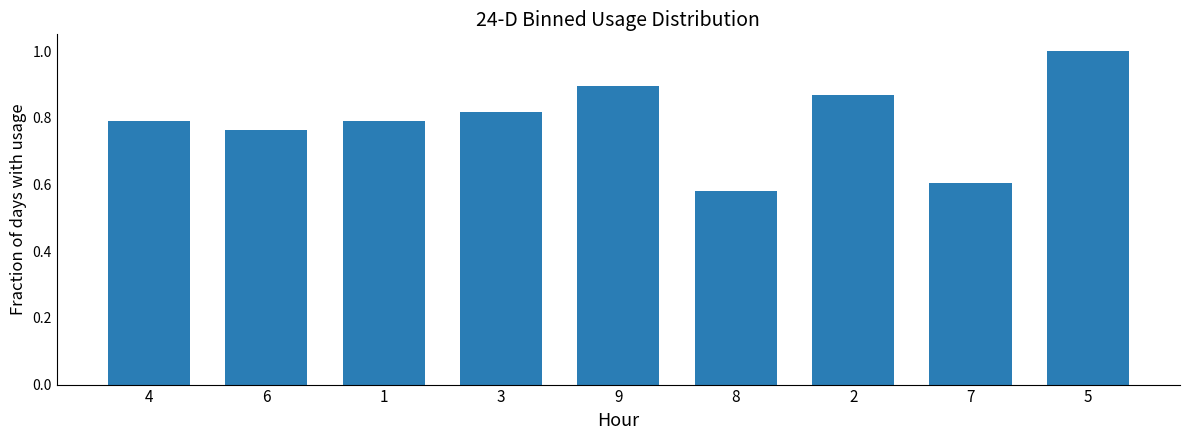

How many data points does each series have?

9